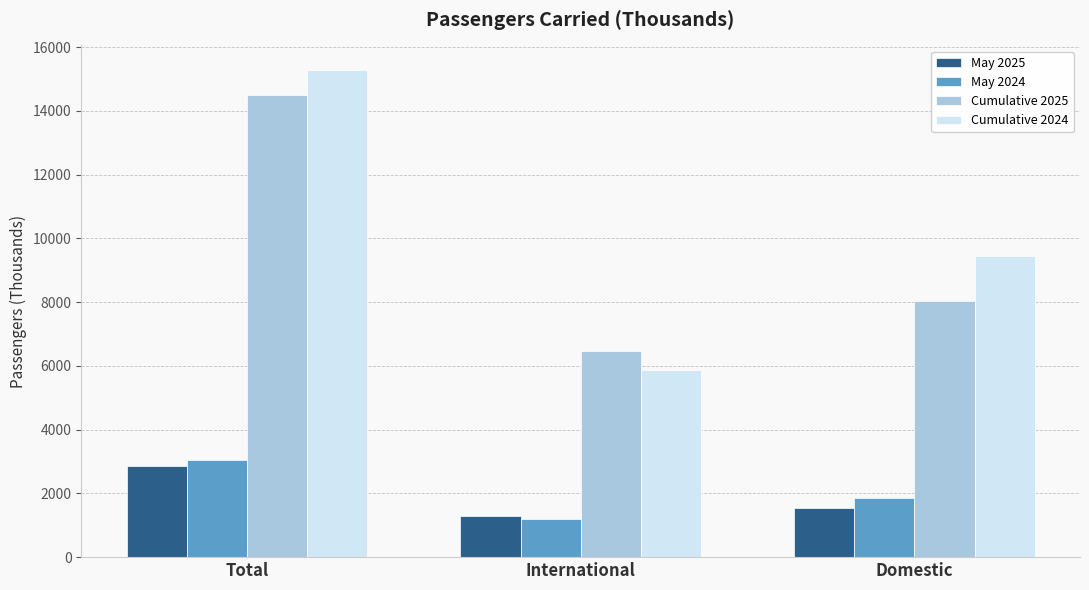

What value does the Cumulative 2024 series have at International, to the nearest 10?

5860